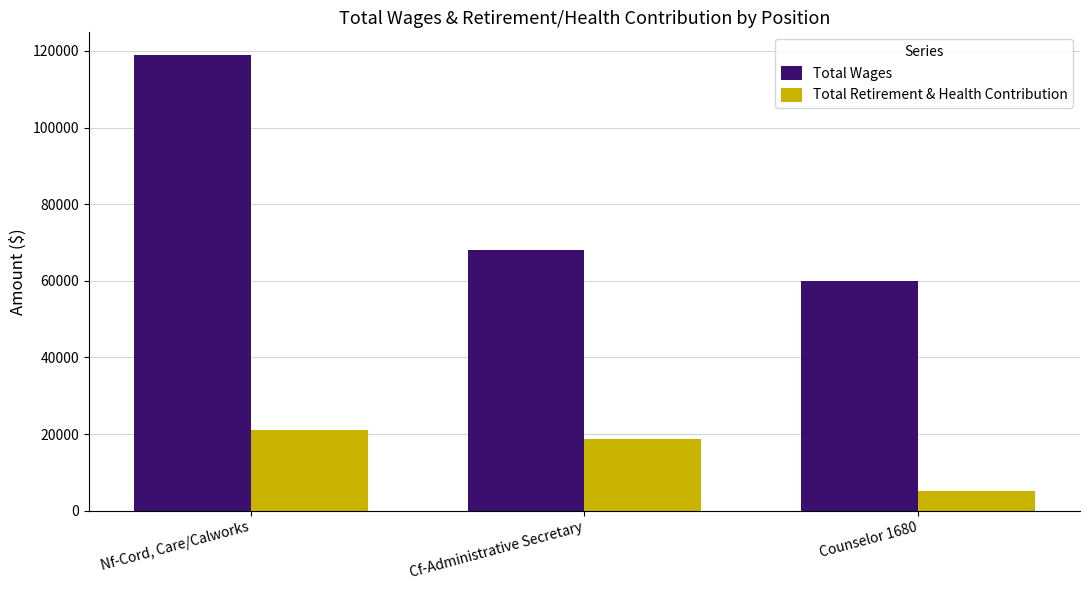

What is the difference between the Total Wages values at Counselor 1680 and Cf-Administrative Secretary?

7898